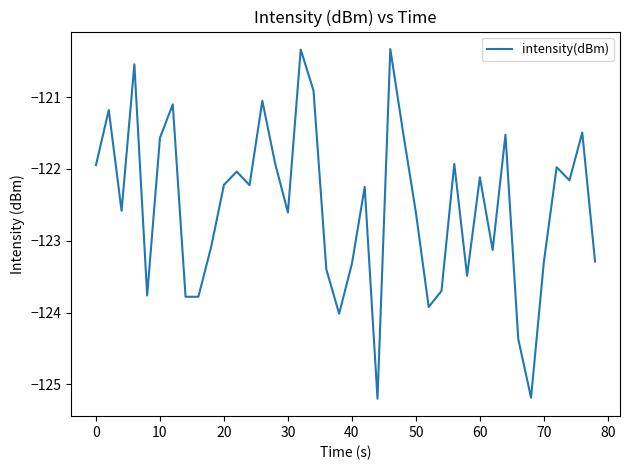

How many interior local peaks (higher than both neighbors) does the data have?

13